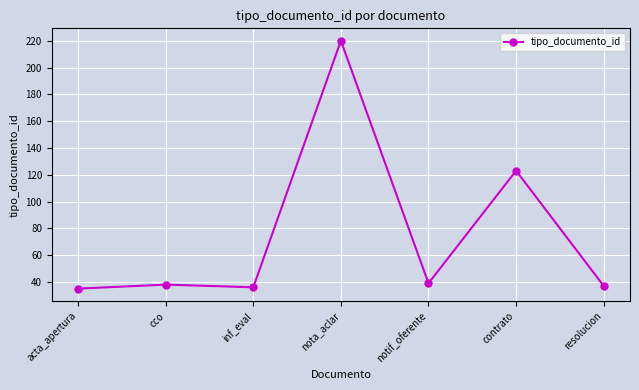

The chart shows a value of 201 at contrato. True or false?

False